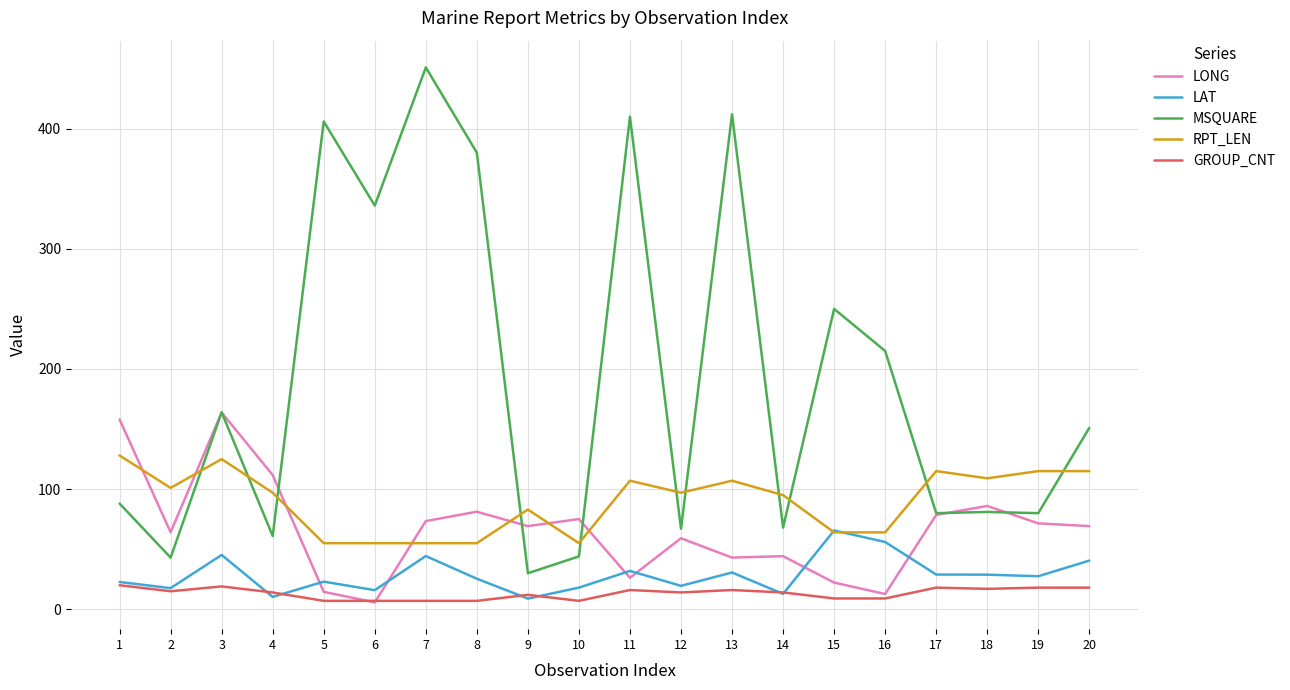

Where is MSQUARE nearest to the value 240?

15